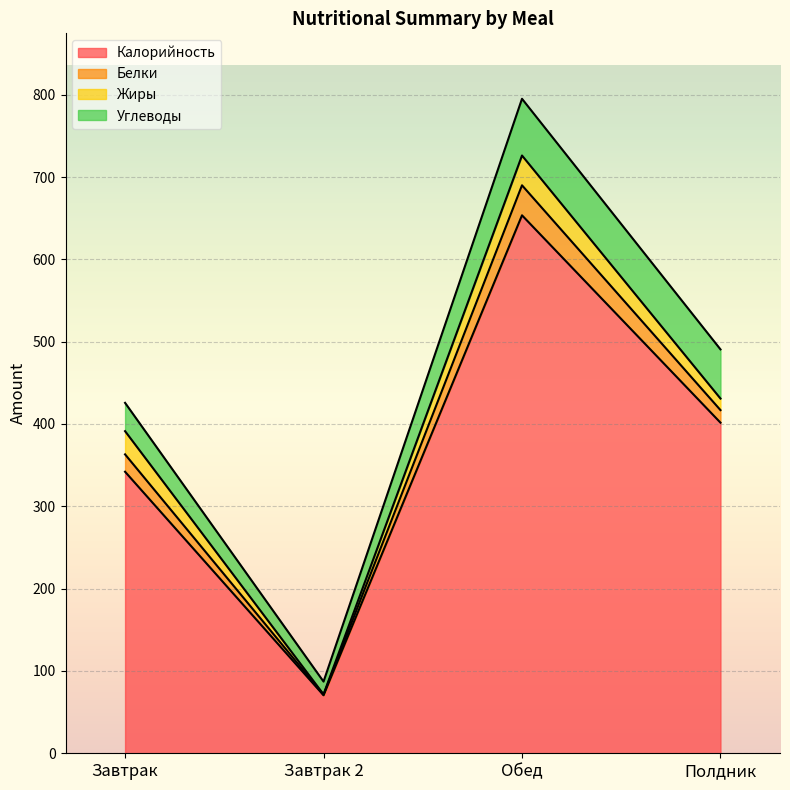

Reading right to left, transcribe all the data shown in this chart.

Калорийность: Полдник=401.6	Обед=653.5	Завтрак 2=70.5	Завтрак=342.0
Белки: Полдник=15.2	Обед=36.5	Завтрак 2=0.6	Завтрак=21.1
Жиры: Полдник=14.0	Обед=36.2	Завтрак 2=0.5	Завтрак=28.2
Углеводы: Полдник=59.7	Обед=68.9	Завтрак 2=15.5	Завтрак=34.4